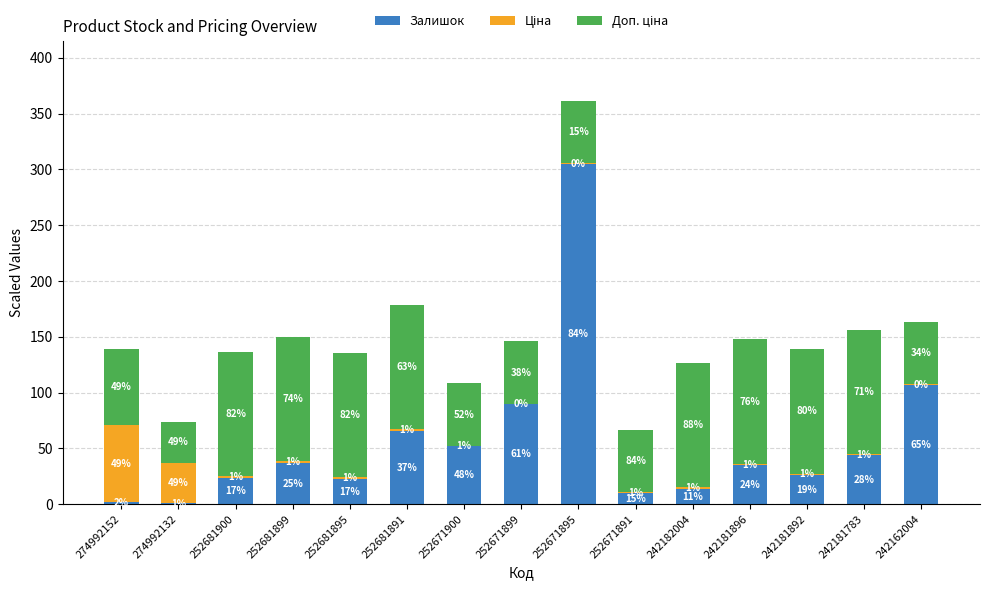

What is the total value across all series at 242181896?

147.8